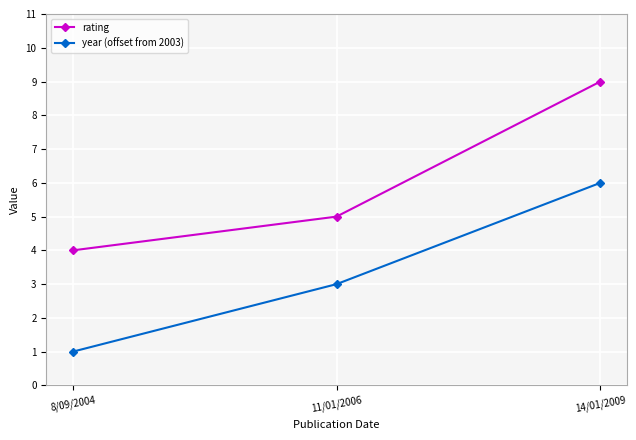

What is the maximum value shown in the chart?

9